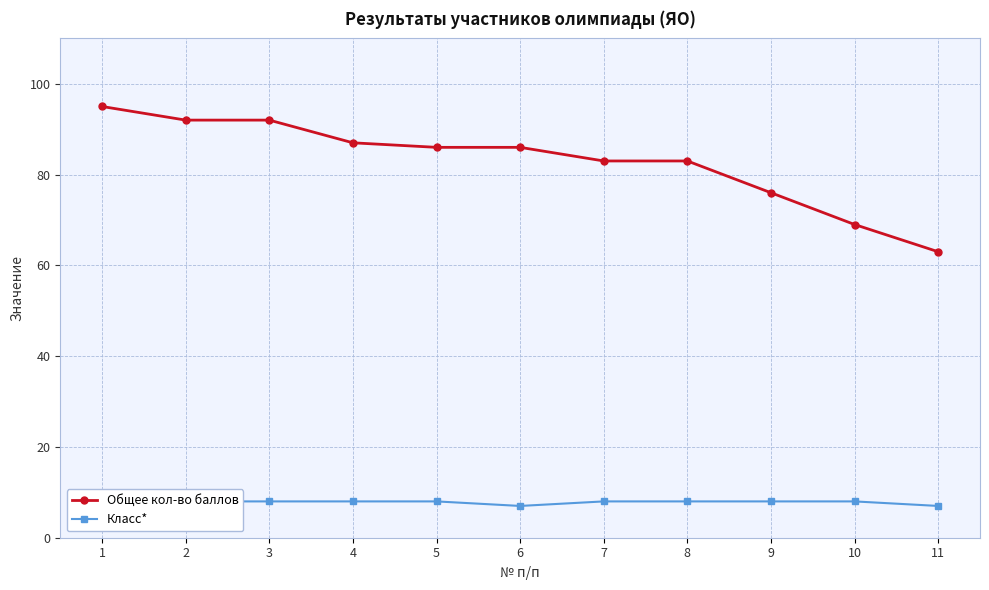

Where does the Общее кол-во баллов series first go above 86?

1